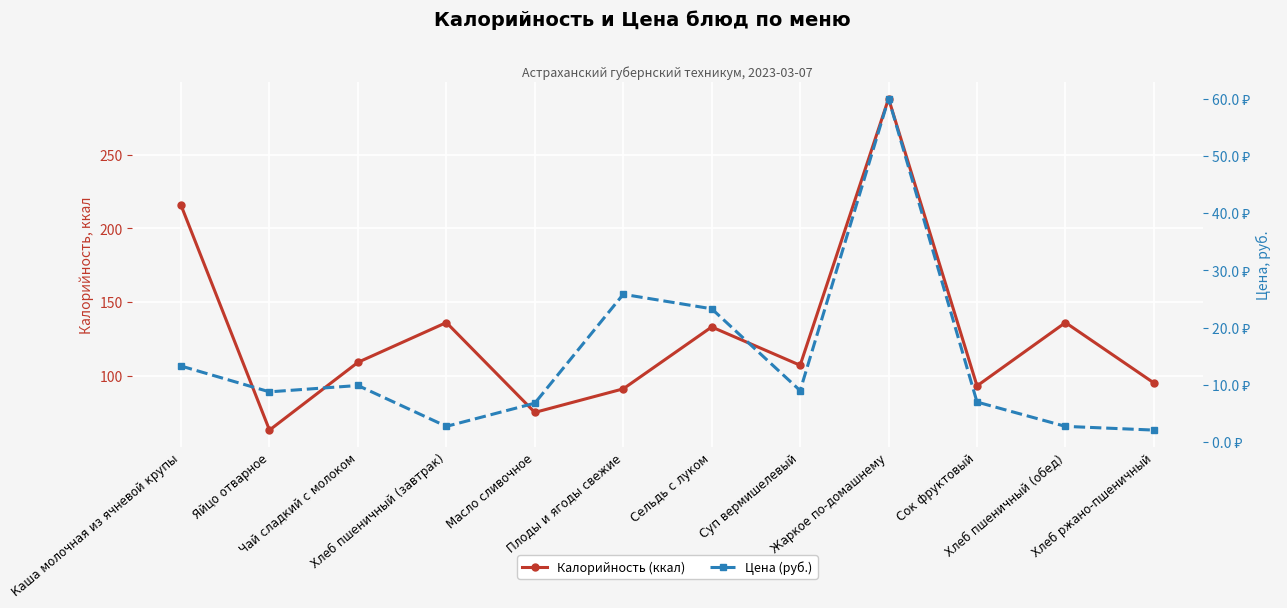

True or false: Калорийность (ккал) and Цена (руб.) intersect in this chart.

False